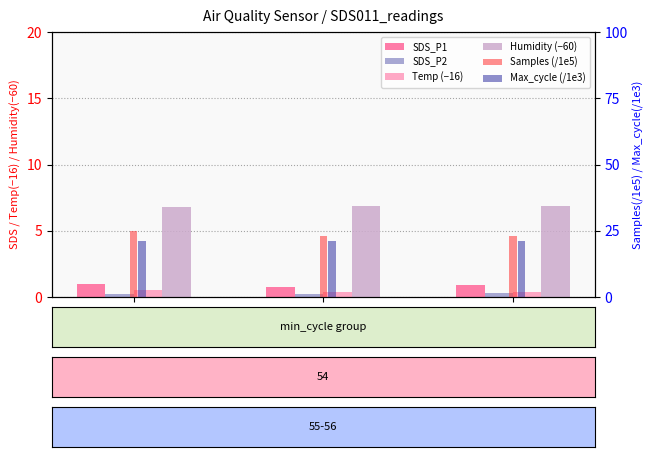

What is the sum of the SDS_P1 values at 56 and 54?

1.9